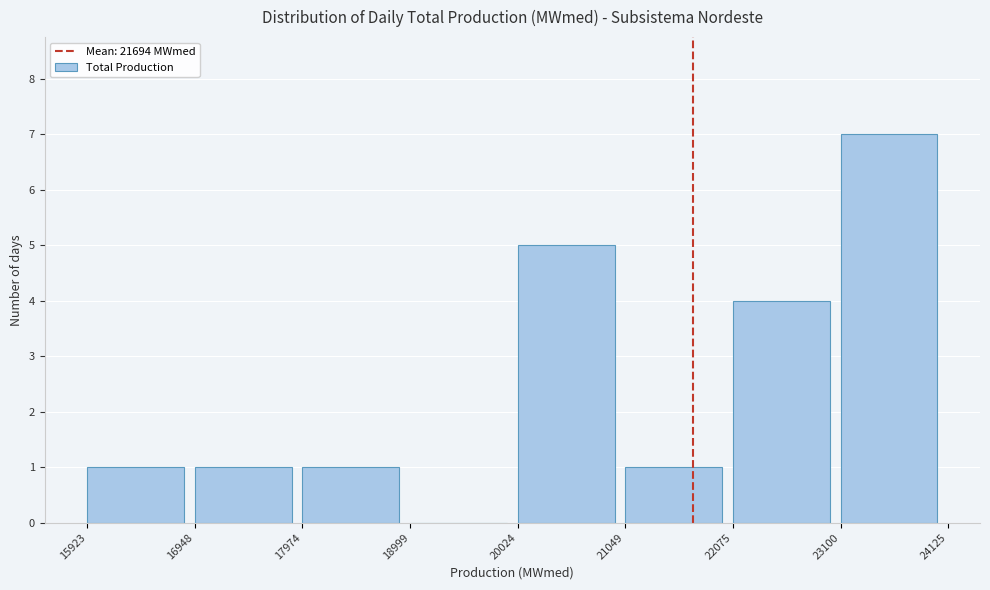

How tall is the bar that spans 21049 to 22075 on the x-axis? The values are not printed on the chart, so give them approximately, as read against the axis.

1